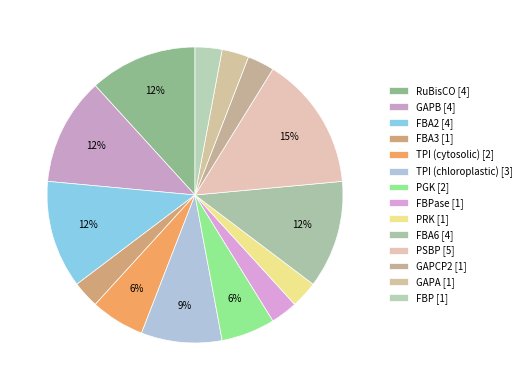

Rank the categories by value from lowest to highest.

FBA3, FBPase, PRK, GAPCP2, GAPA, FBP, TPI (cytosolic), PGK, TPI (chloroplastic), RuBisCO, GAPB, FBA2, FBA6, PSBP